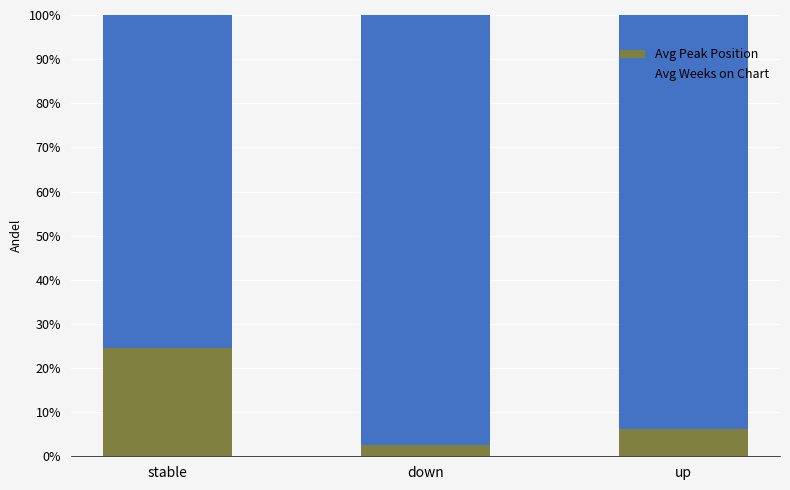

What value does the Avg Peak Position series have at up?

6.1